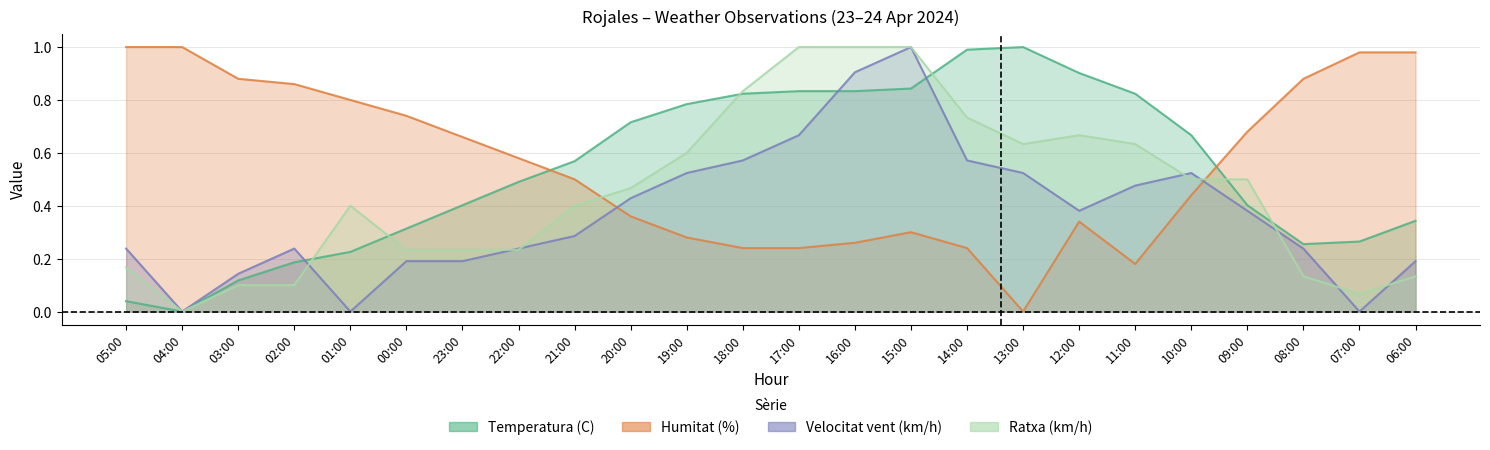

What is the sum of all Temperatura (C) values?

12.8